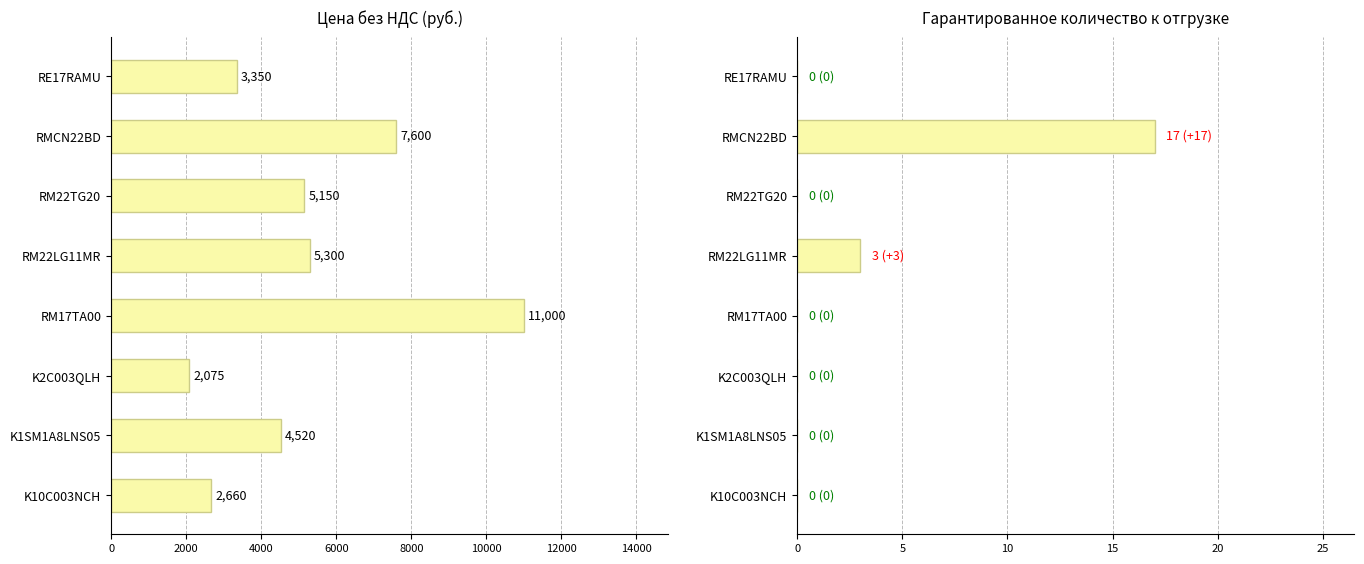

Is the value of Цена (руб.) at 14000 greater than the value of Гарантированное кол-во at 4000?

Yes